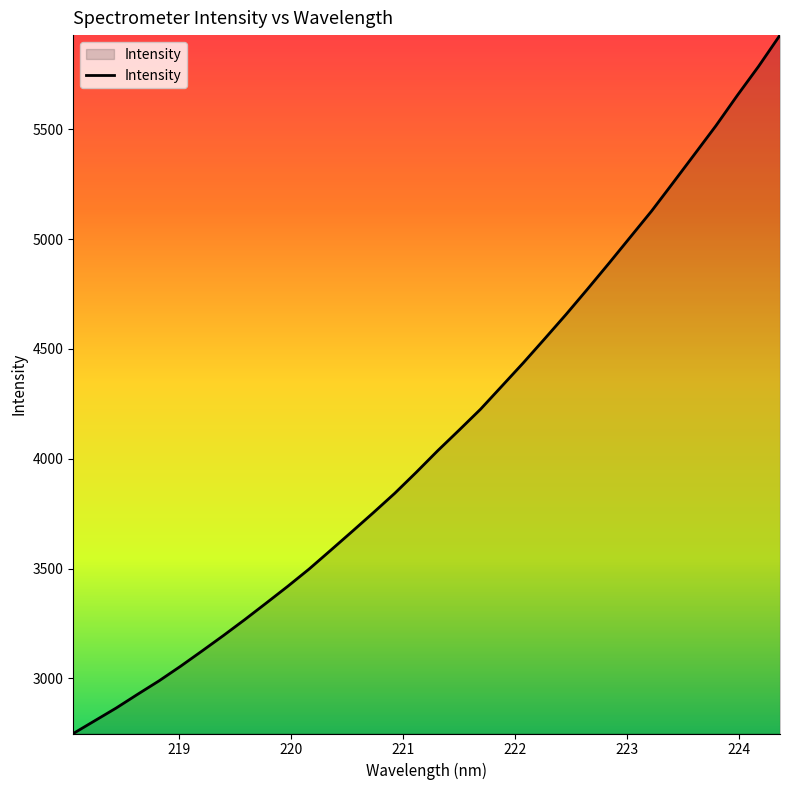

Reading left to right, extract all data points from this chart.

2749.4	2807.4	2865.3	2927.8	2989.1	3055.3	3124.6	3195.1	3267.9	3343.1	3419.1	3497.9	3582.7	3668.2	3754.6	3842.9	3938.1	4036.2	4130.0	4225.1	4330.6	4436.3	4546.1	4657.0	4772.2	4889.3	5008.8	5128.1	5256.4	5385.6	5515.4	5653.4	5786.5	5928.5